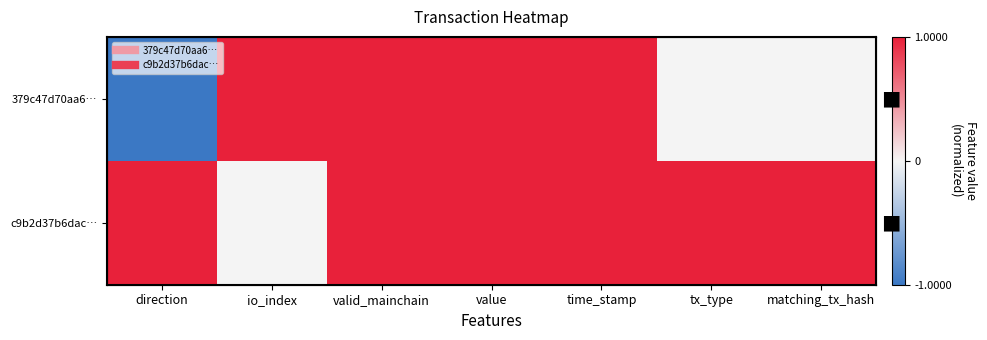

Rank the series by their average value, from lowest to highest.

379c47d70aa6…, c9b2d37b6dac…